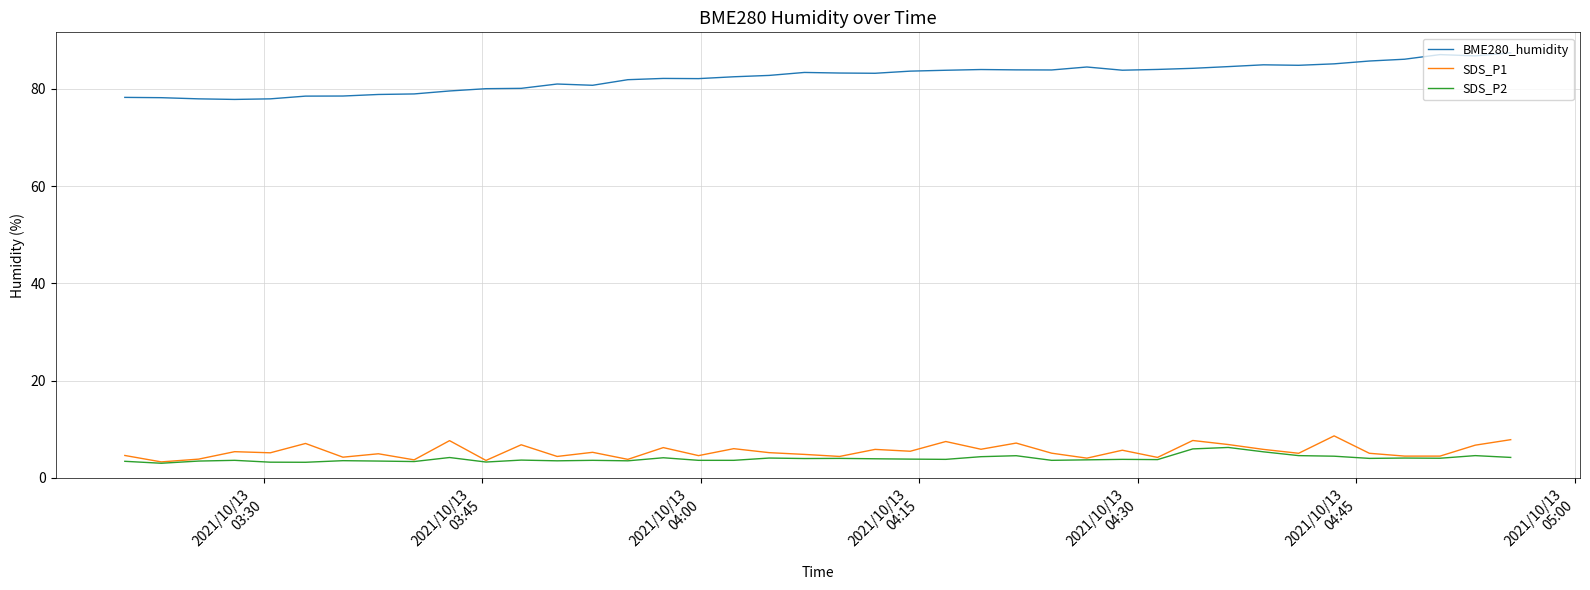

Which series has the largest range (max minus min)?

BME280_humidity